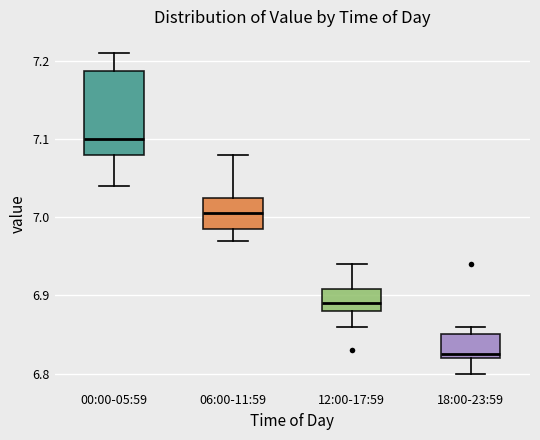

Reading left to right, read every box against the y-axis: the position of its median line, the range the box covers, and the ends of its whiskers. The values are not printed on the chart, so give them approximately, as read against the axis.

00:00-05:59: median 7.10, box 7.08 to 7.19, whiskers 7.04 to 7.21
06:00-11:59: median 7.01, box 6.99 to 7.03, whiskers 6.97 to 7.08
12:00-17:59: median 6.89, box 6.88 to 6.91, whiskers 6.86 to 6.94
18:00-23:59: median 6.83, box 6.82 to 6.85, whiskers 6.80 to 6.86